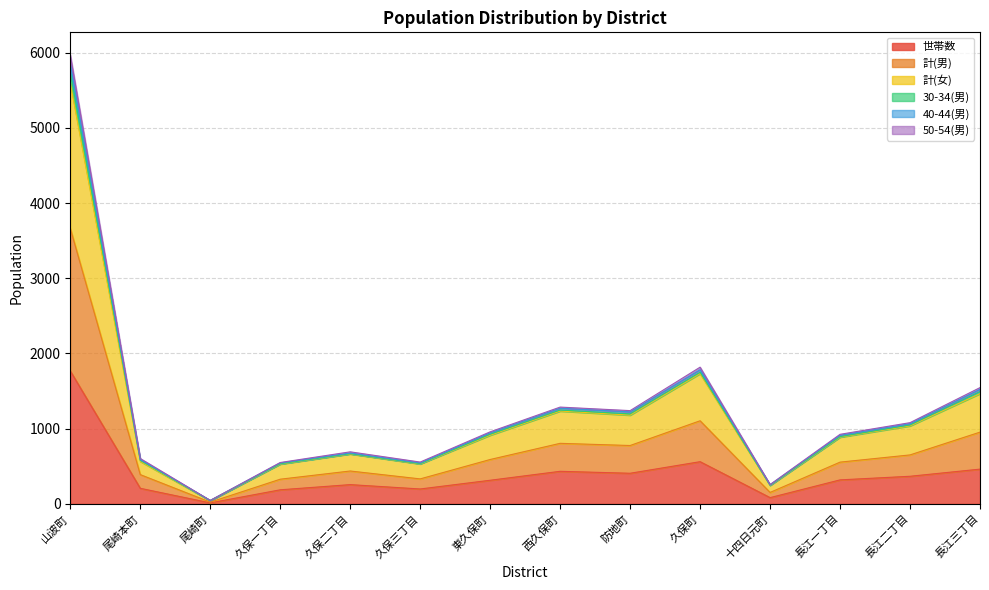

Does the chart display data point markers on the line(s)?

No